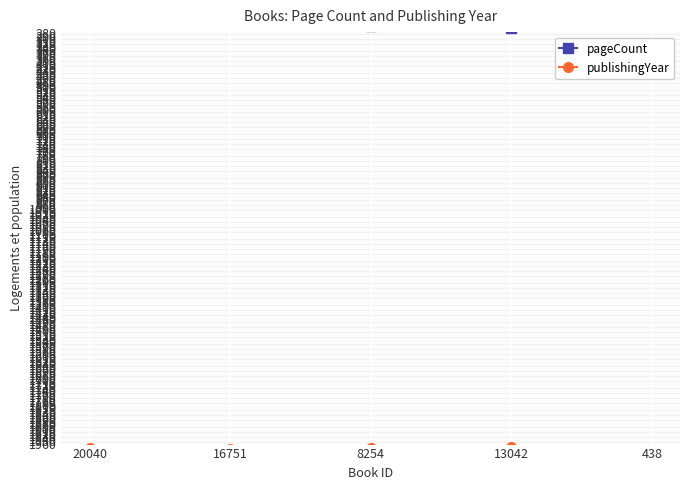

Count the number of categories in the chart.

5